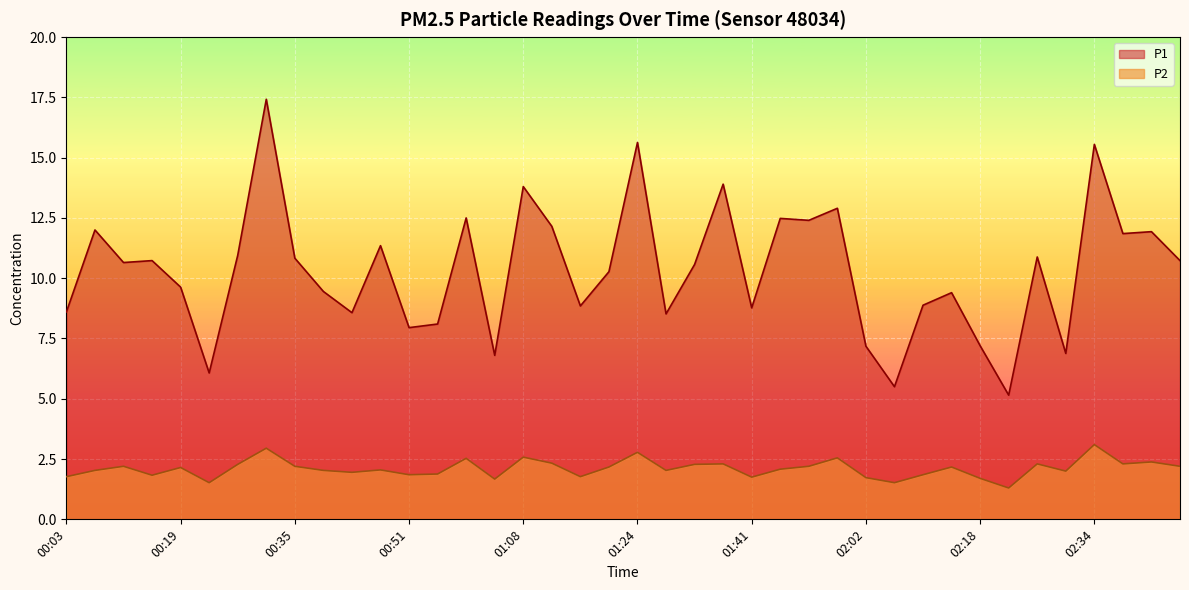

What is the label of the 18th point from the right?

01:33